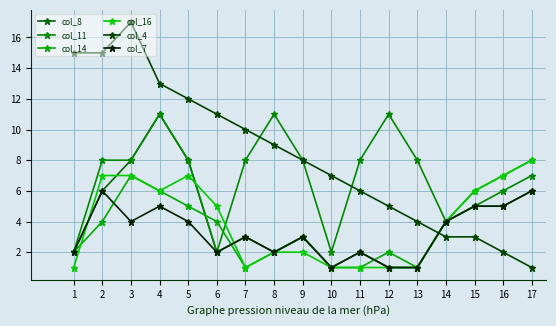

Which series ends up on top after the final intersection of col_16 and col_7?

col_7